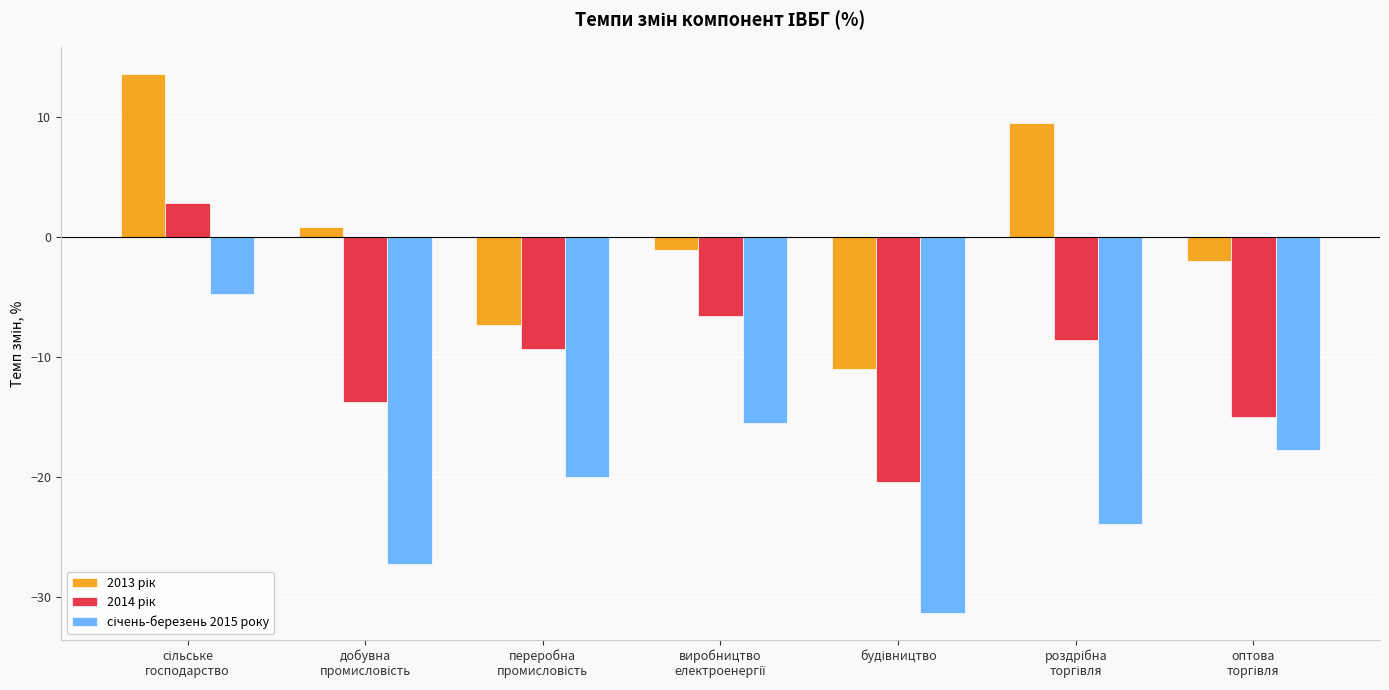

What is the minimum value shown in the chart?

-31.3